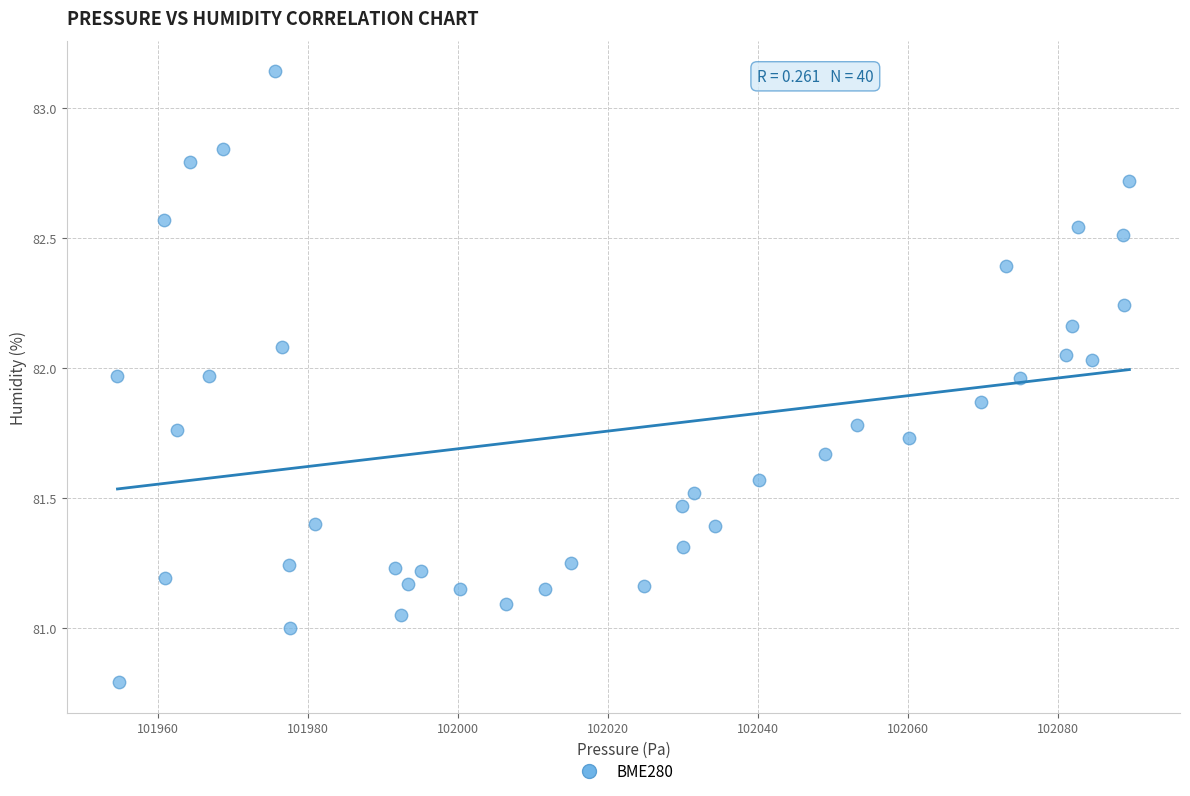

What is the range of X values (max minus min)?

135.0